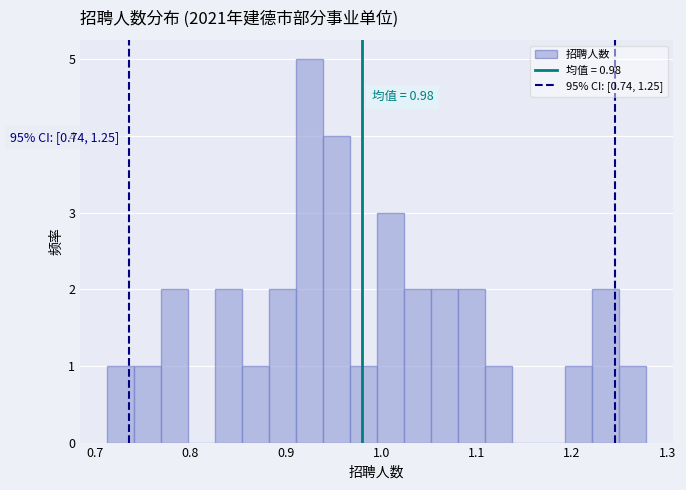

Read against the x-axis, roughly where is the centre of the tallest bar?

0.92